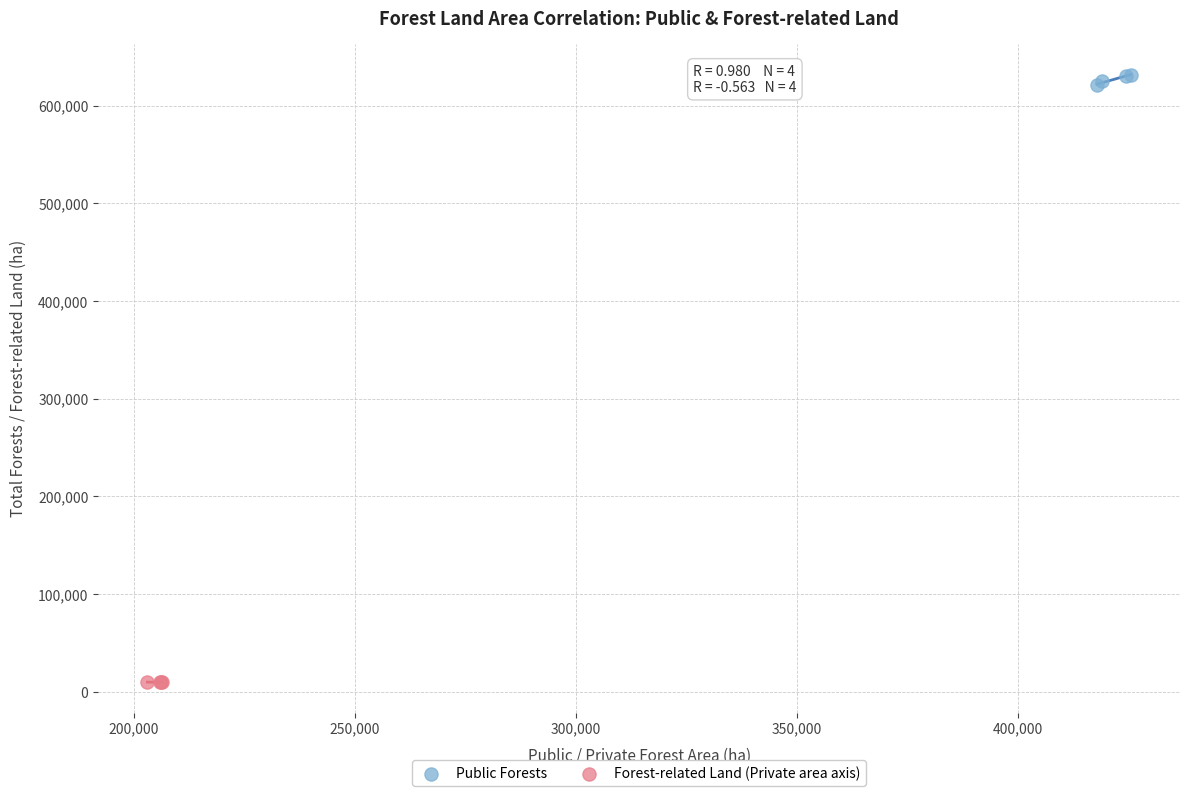

Which series contains the lowest Y value?

Forest-related Land (Private area axis)